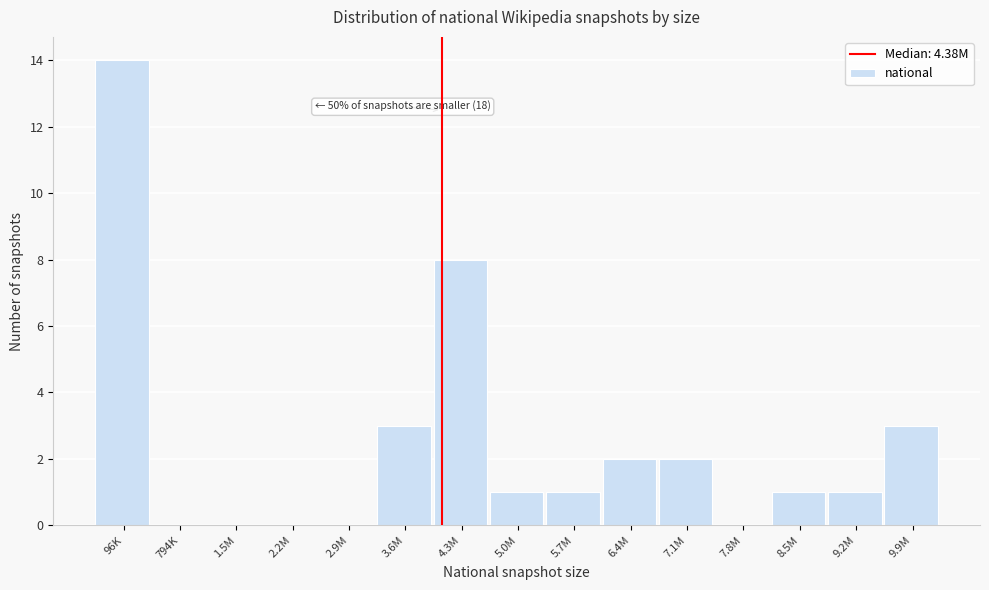

Reading right to left, transcribe all the data shown in this chart.

9.9M=3	9.2M=1	8.5M=1	7.8M=0	7.1M=2	6.4M=2	5.7M=1	5.0M=1	4.3M=8	3.6M=3	2.9M=0	2.2M=0	1.5M=0	794K=0	96K=14